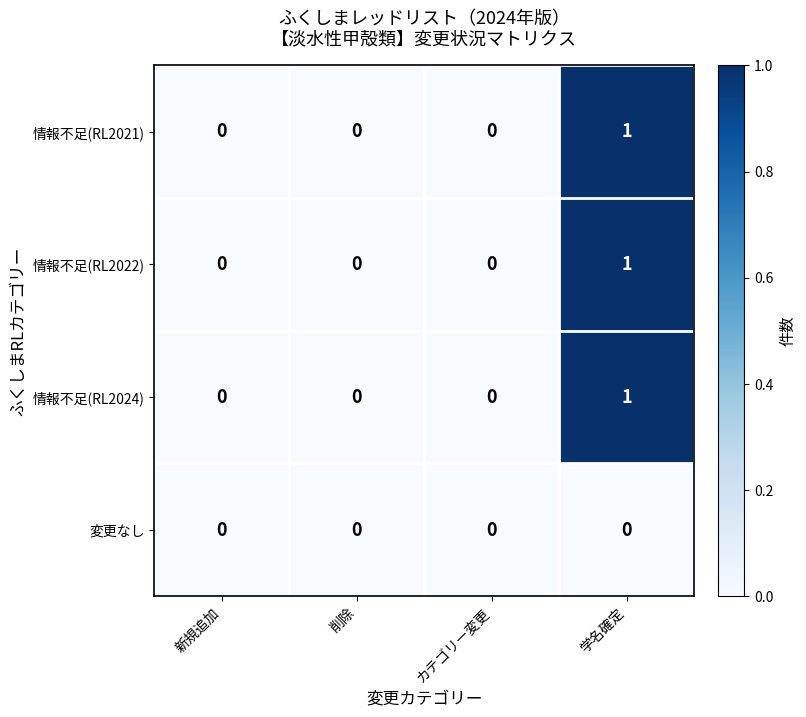

True or false: 情報不足(RL2024) has a value of -1 at 削除.

False